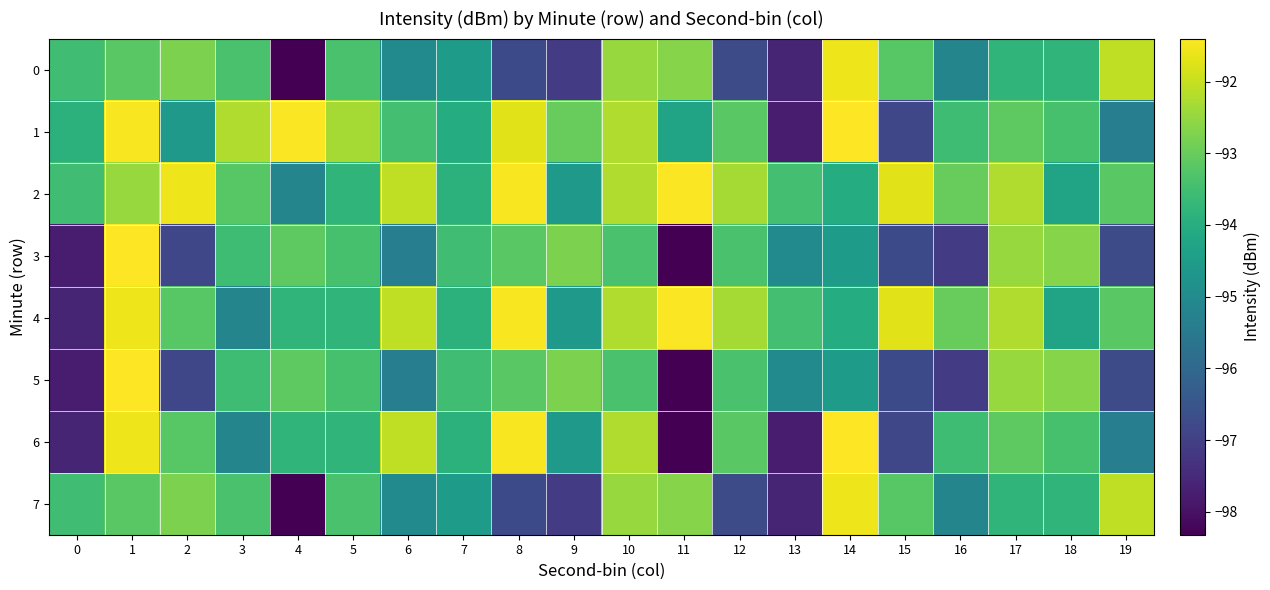

How many series are shown in this chart?

8